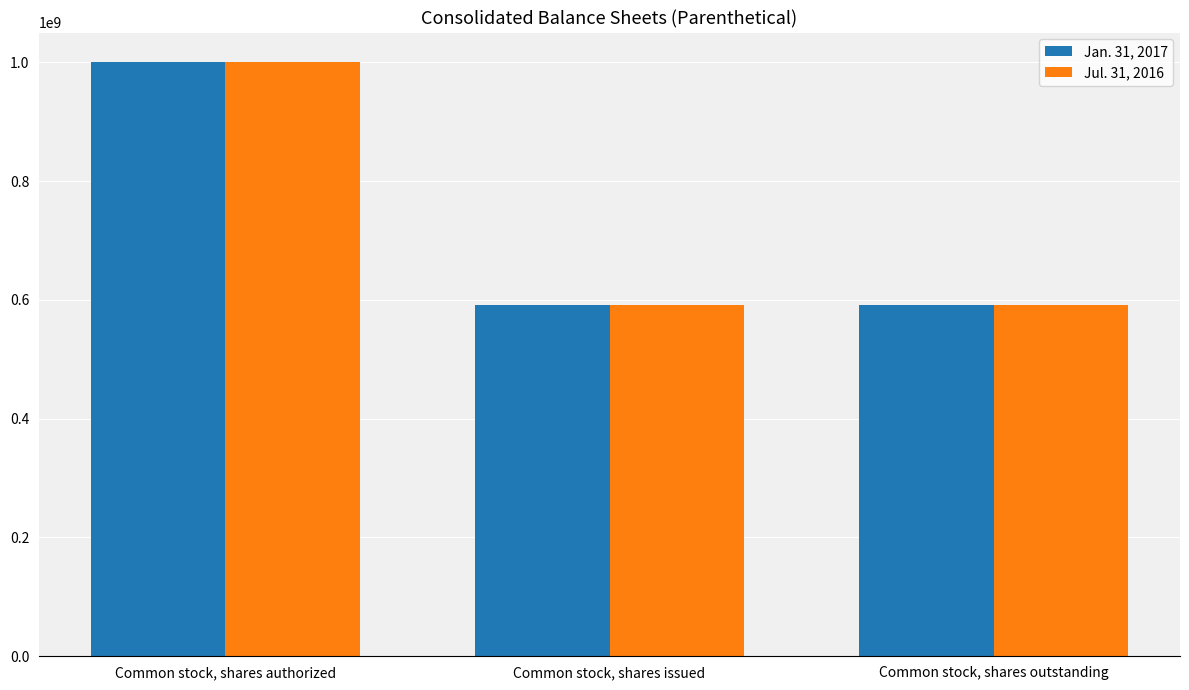

At which category does the chart reach its peak across all series?

Common stock, shares authorized